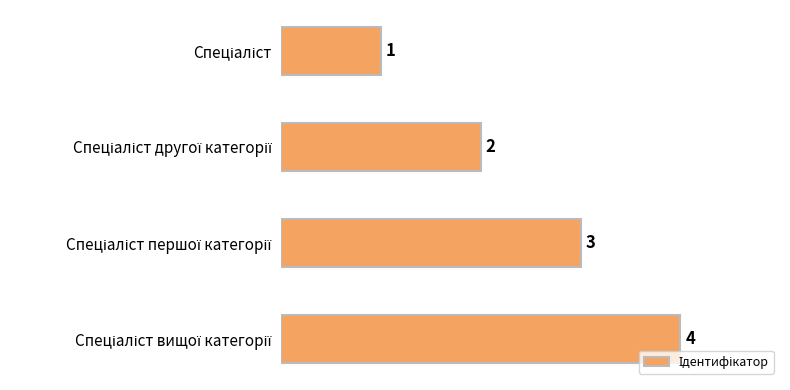

What is the value of the 1st bar from the top?

1